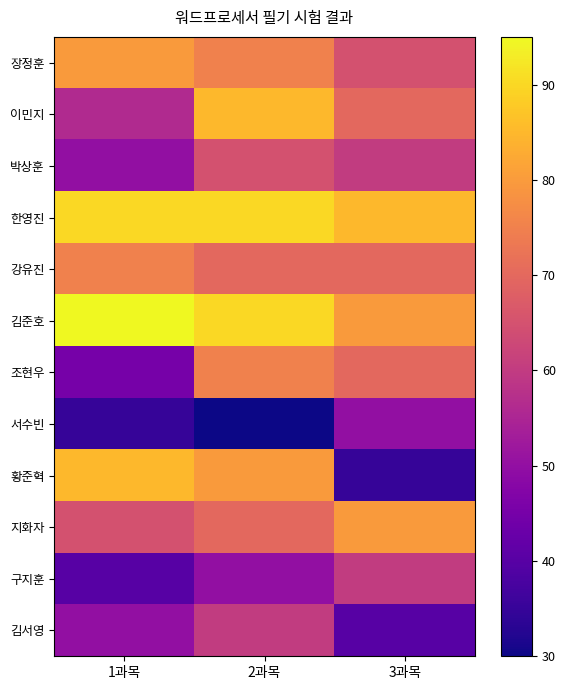

Which series has the widest spread of values?

황준혁